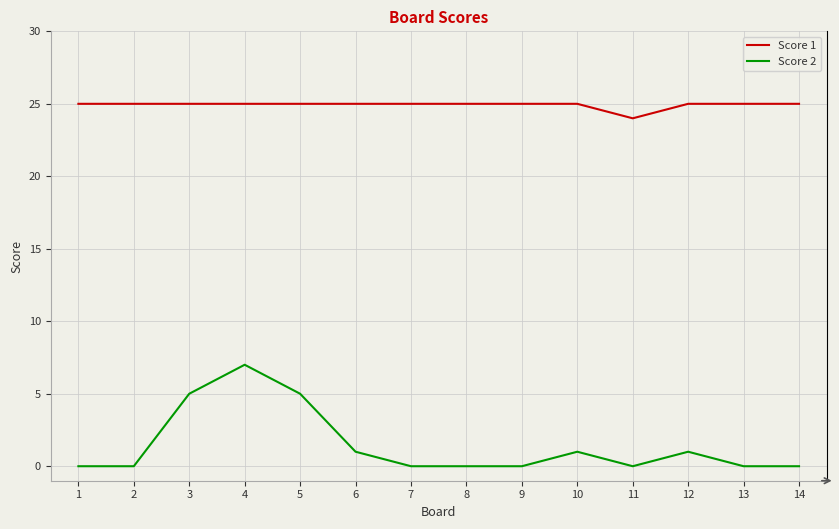

Is it true that Score 1 equals 25 at 4?

True